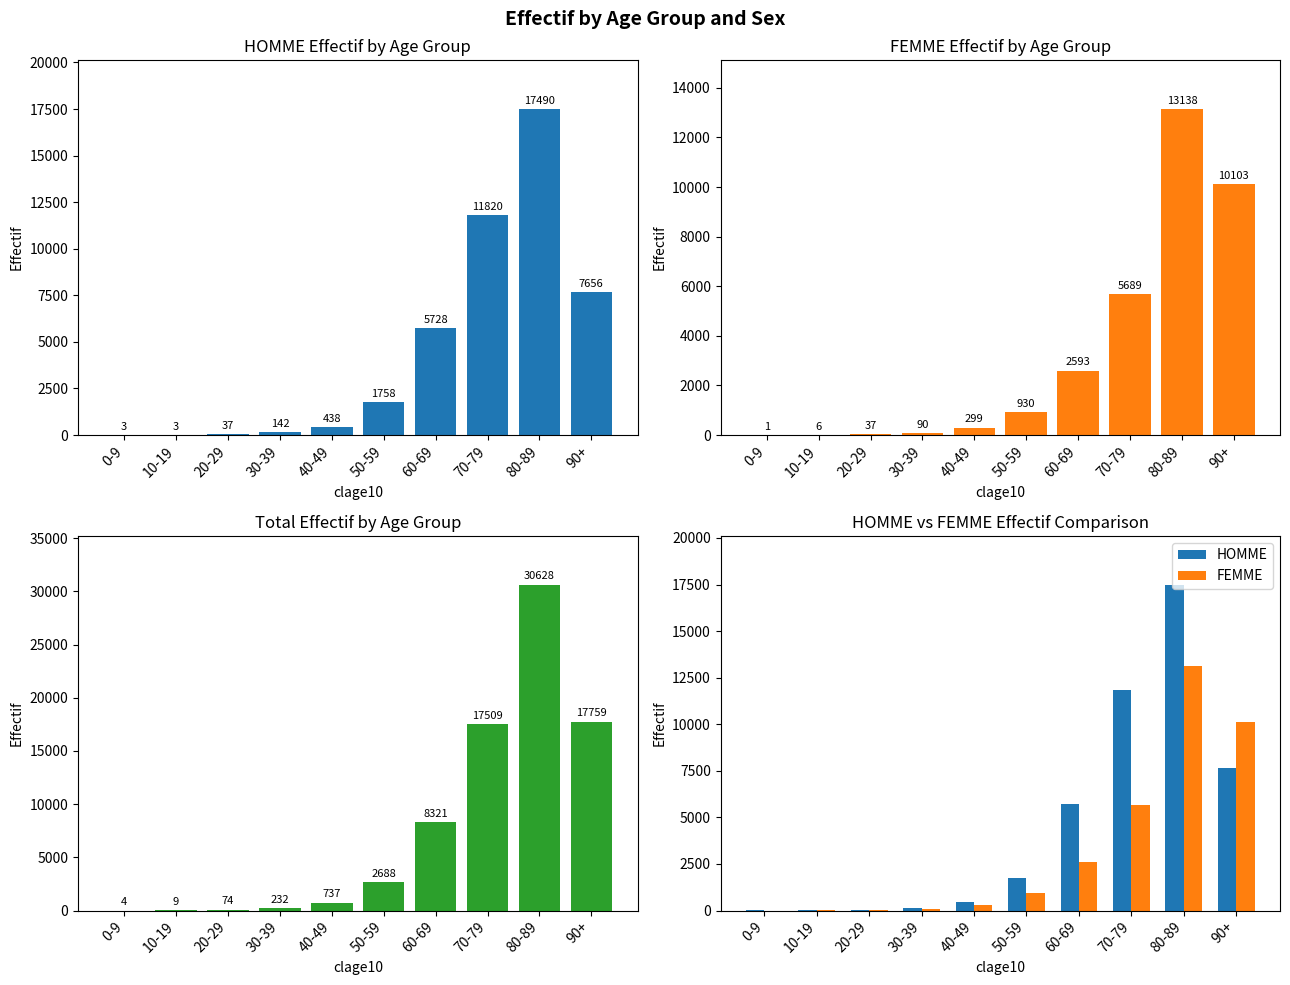

Which category has the lowest value in the Total series?

0-9